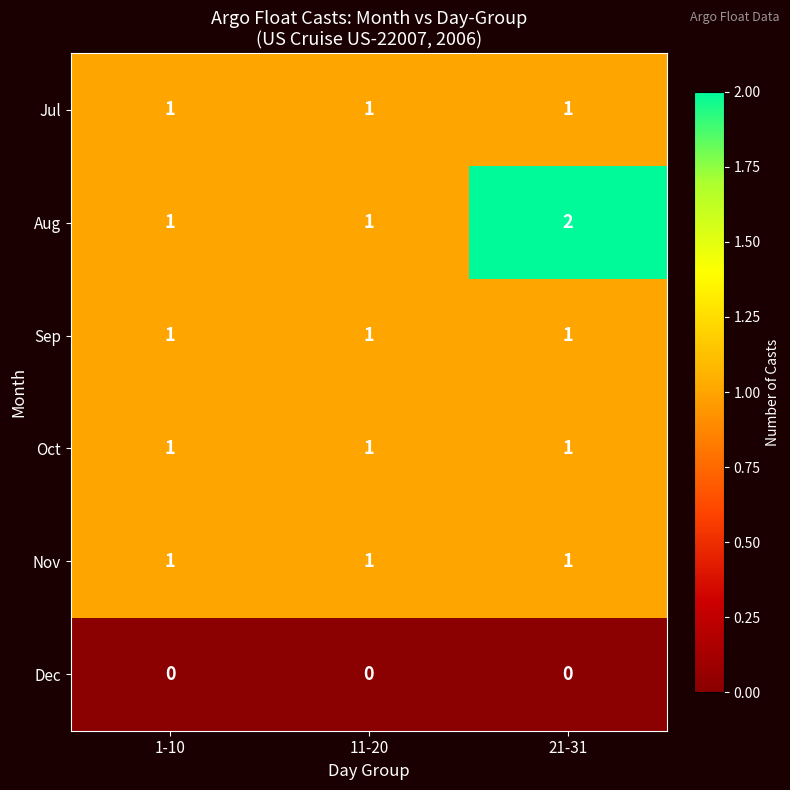

The Aug series shows 2 at 21-31. True or false?

True